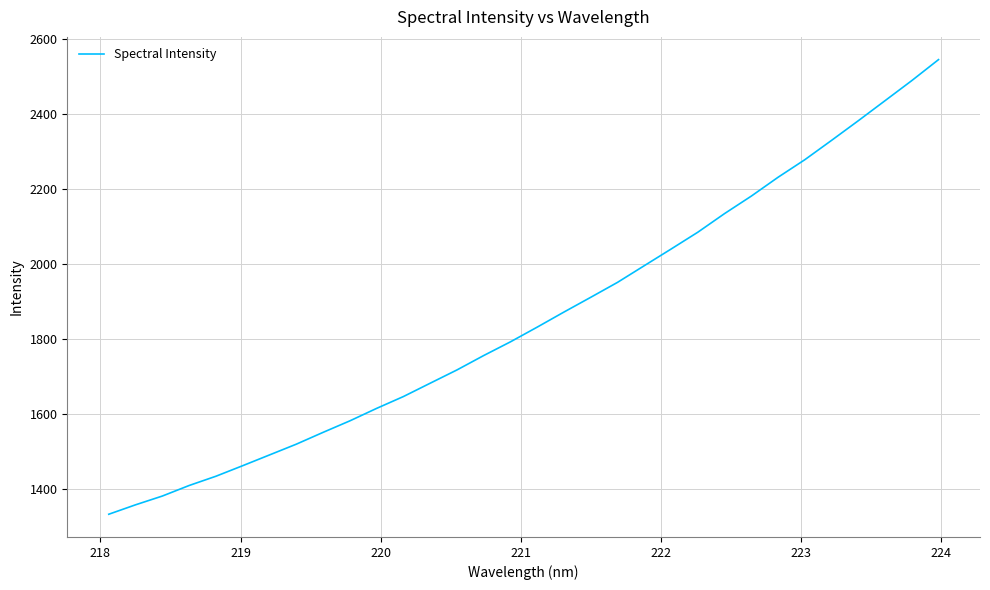

What is the sum of all values?

59411.0